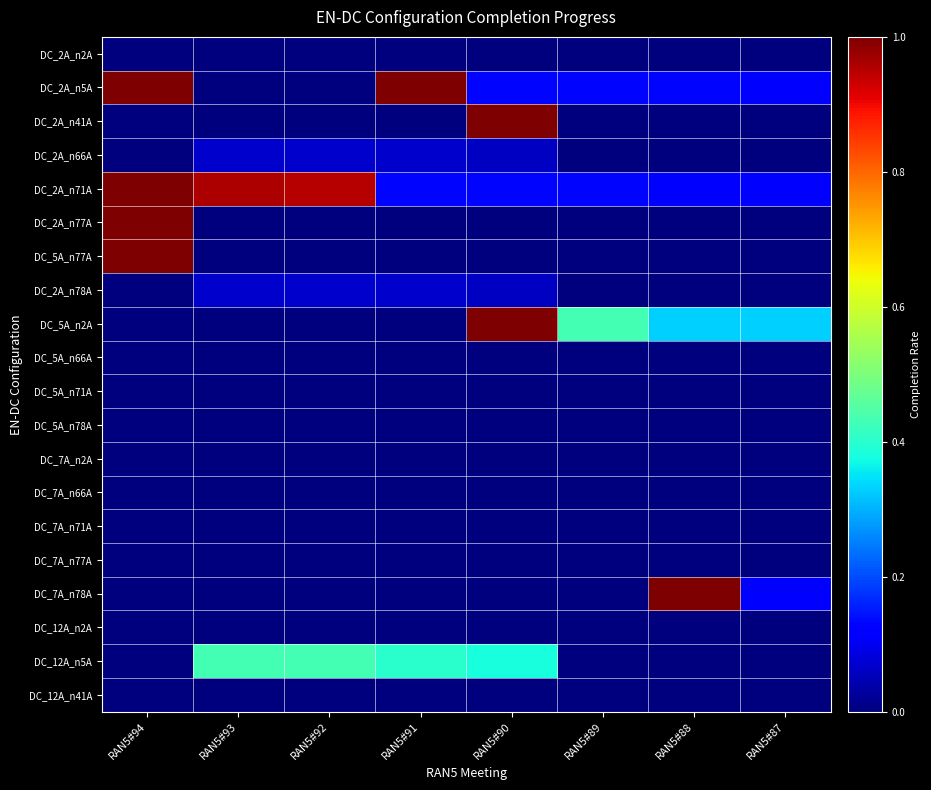

How many data points does each series have?

8